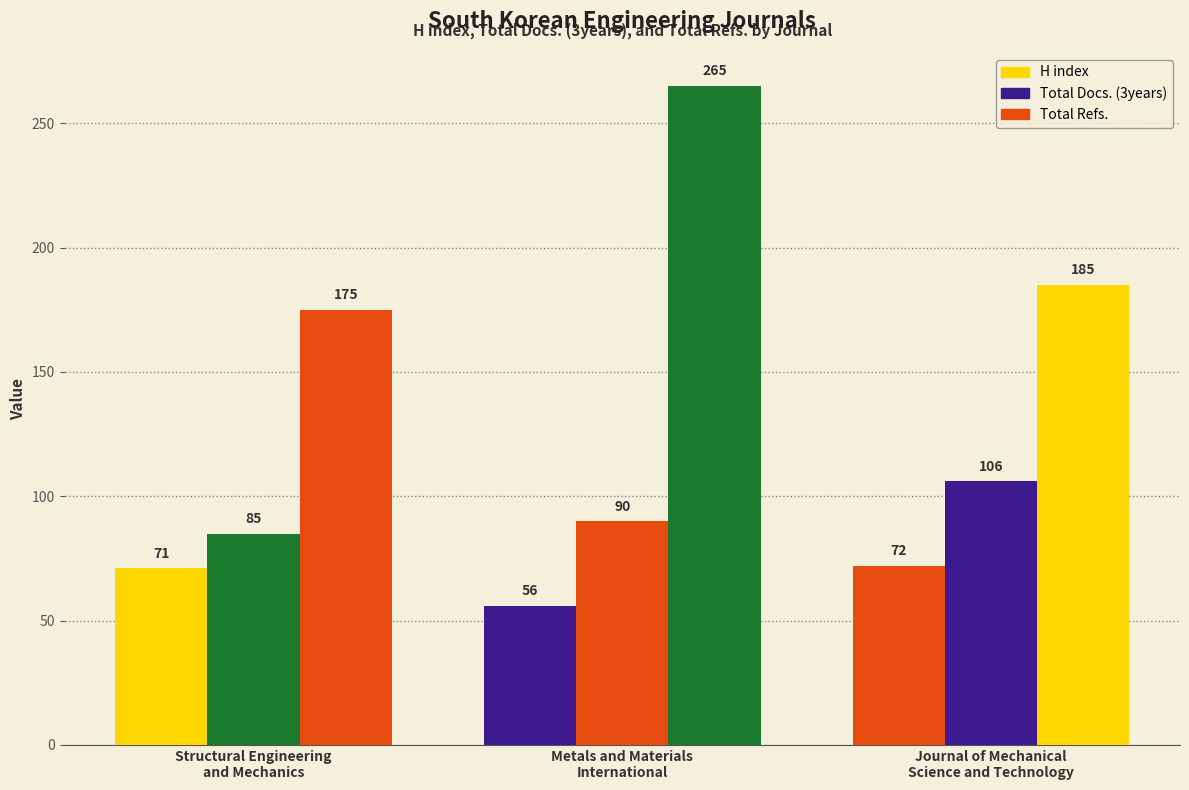

What is the difference between the maximum and second lowest values in the H index series?

1